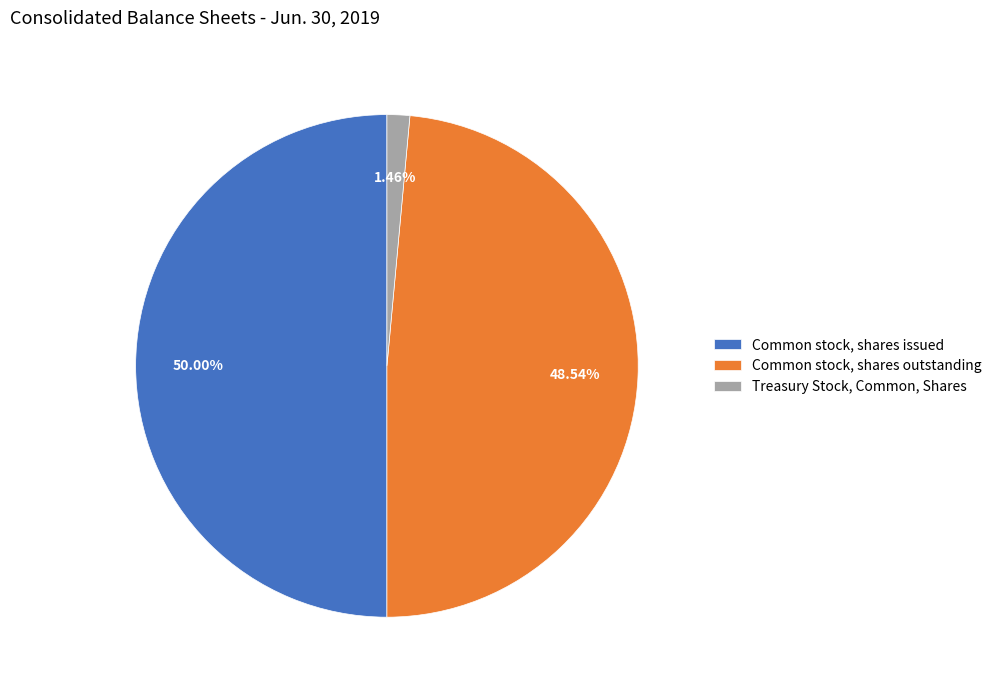

Does Treasury Stock, Common, Shares account for over 50% of the chart?

No